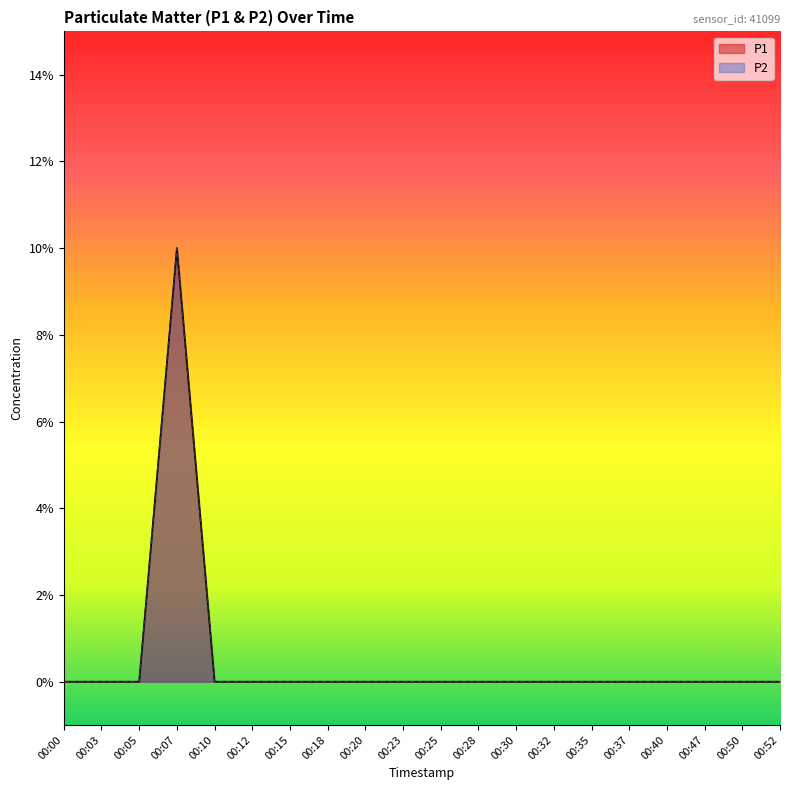

What are all the series names shown in the legend?

P1, P2